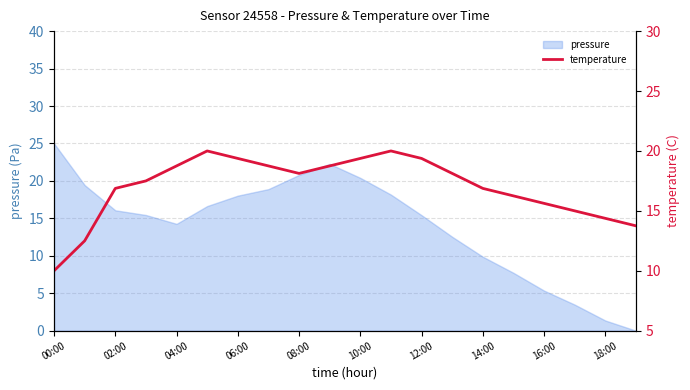

The pressure series shows 9.9 at 14:00. True or false?

True